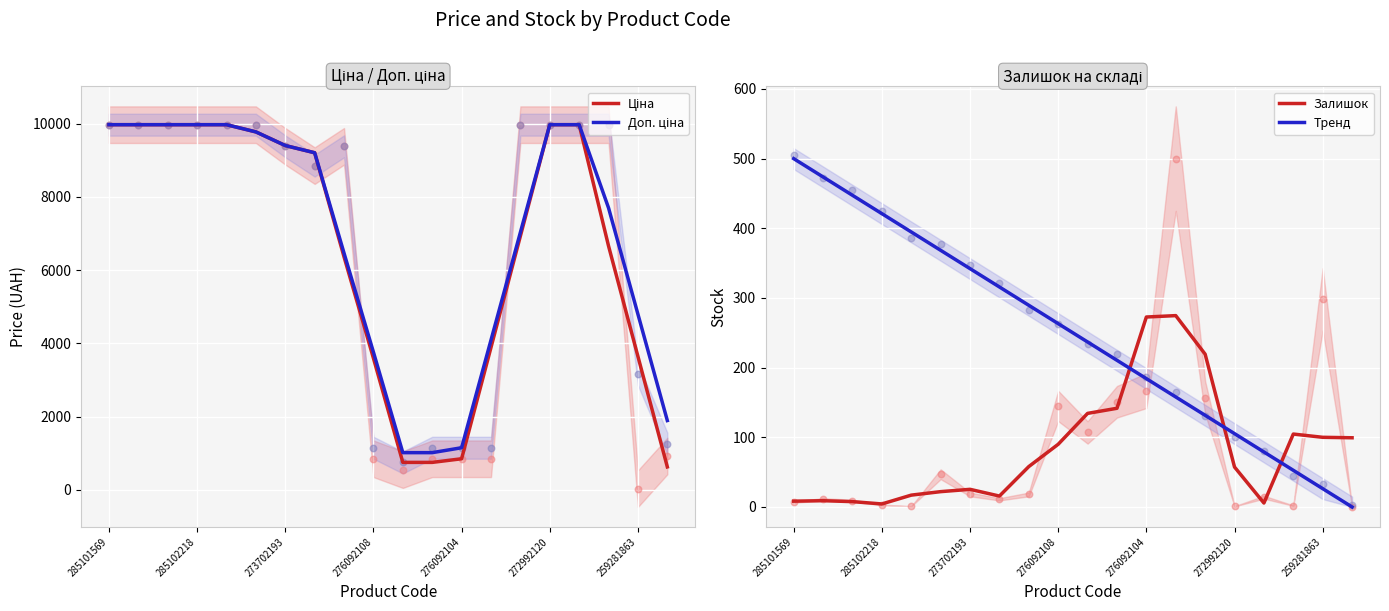

At which category is the sum across all series the highest?

285101569